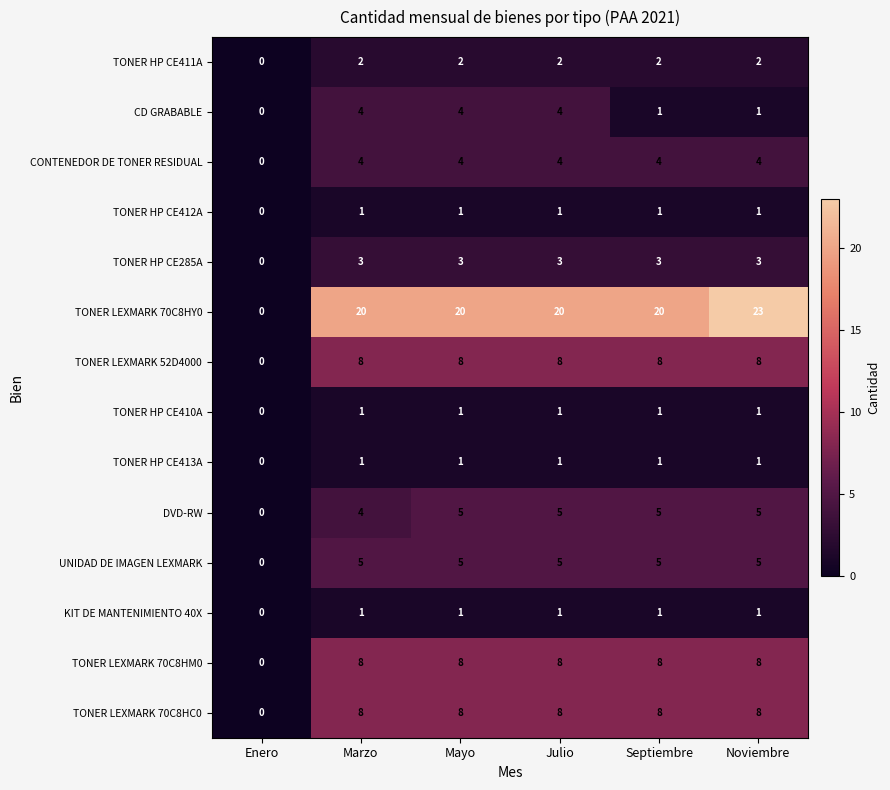

What is the total value across all series at Mayo?

71